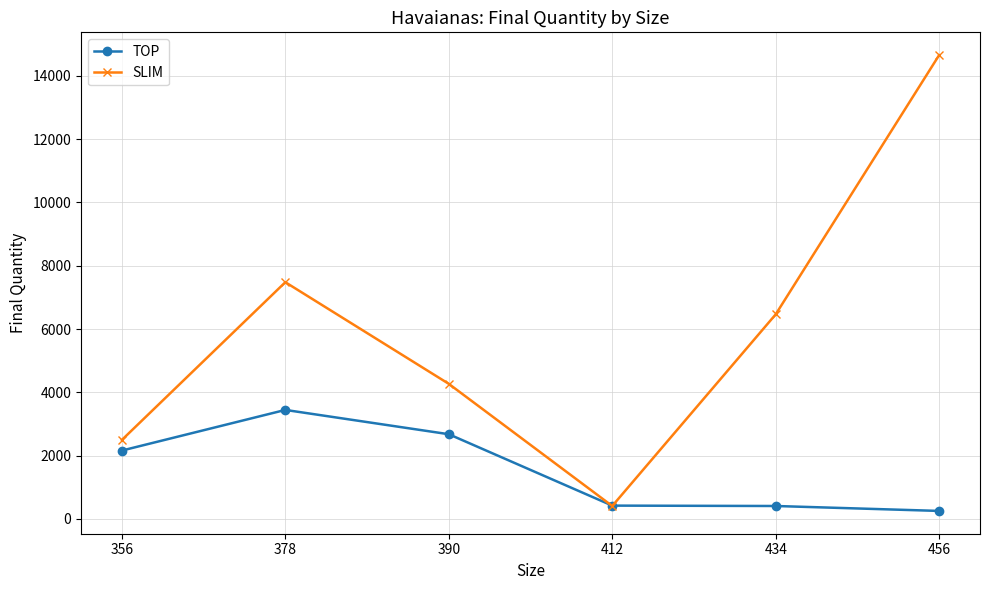

True or false: TOP has a value of 589 at 390.

False